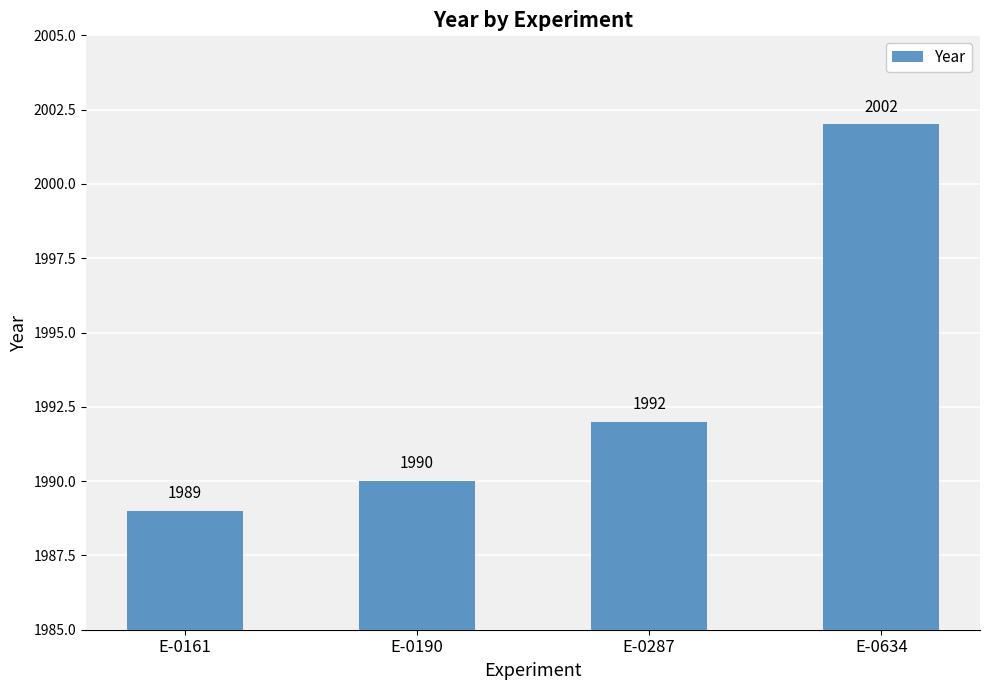

Rank the categories by value from lowest to highest.

E-0161, E-0190, E-0287, E-0634